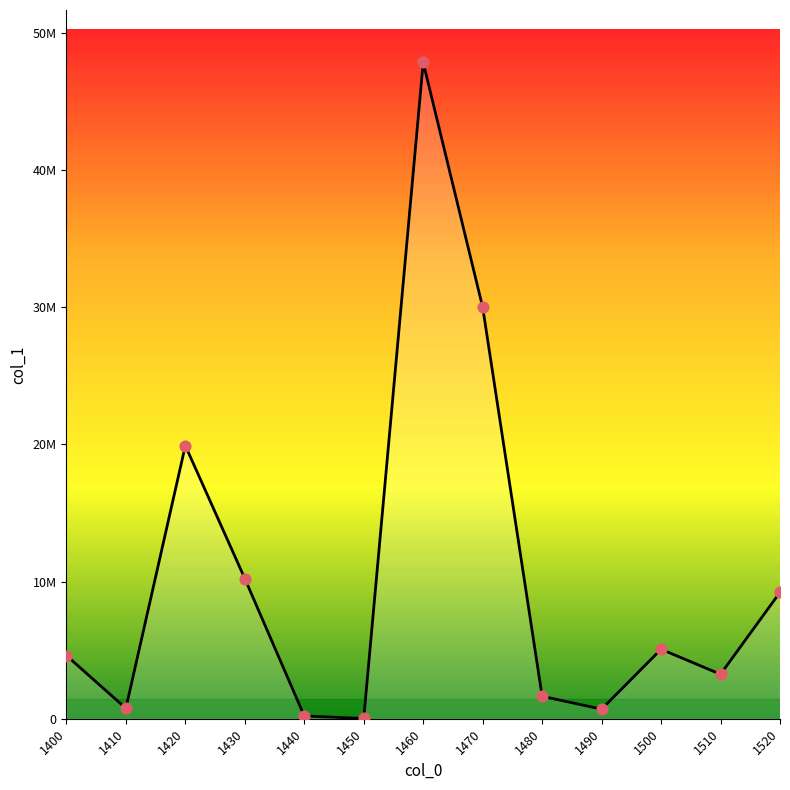

Does the chart have visible grid lines?

No